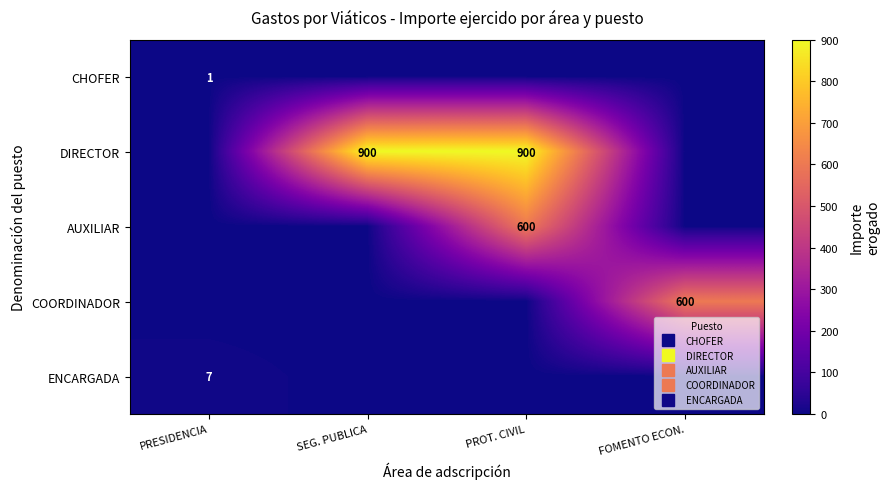

The DIRECTOR series shows 575 at PROT. CIVIL. True or false?

False